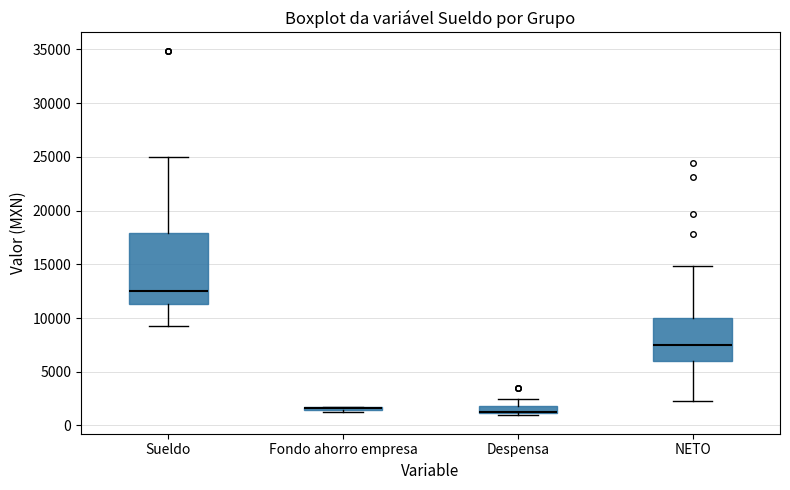

Which box is the tallest, from its lower edge to its upper edge?

Sueldo